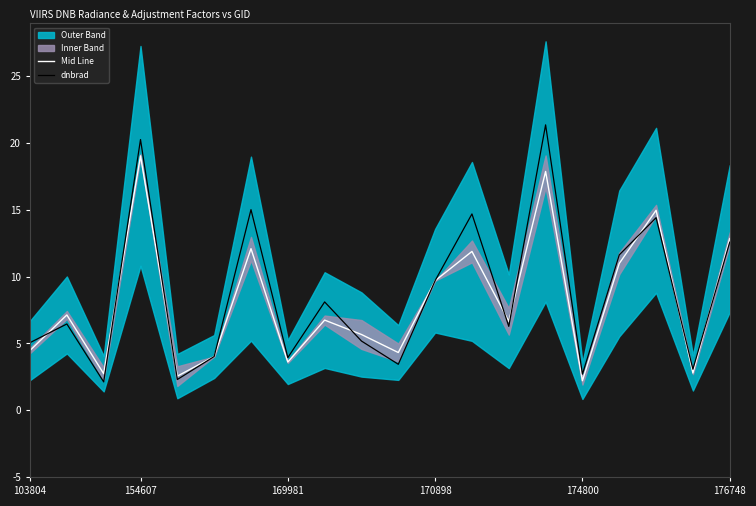

The value of dnbrad at 174800 is 1.0. True or false?

False